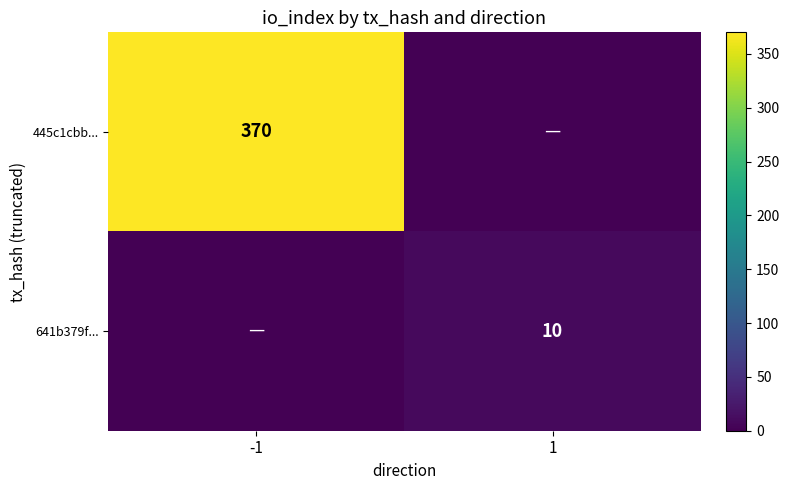

The 641b379f... series shows 10 at 1. True or false?

True